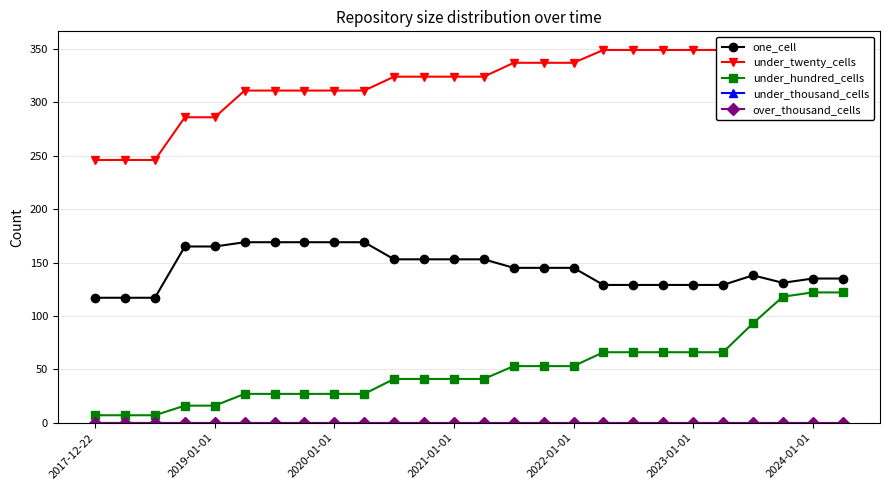

True or false: one_cell and under_twenty_cells intersect in this chart.

False